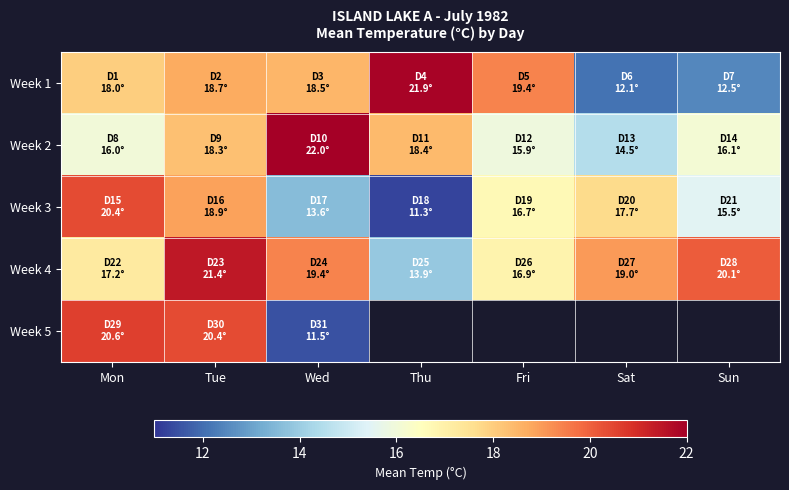

The value of Week 4 at Sat is 19.0. True or false?

True